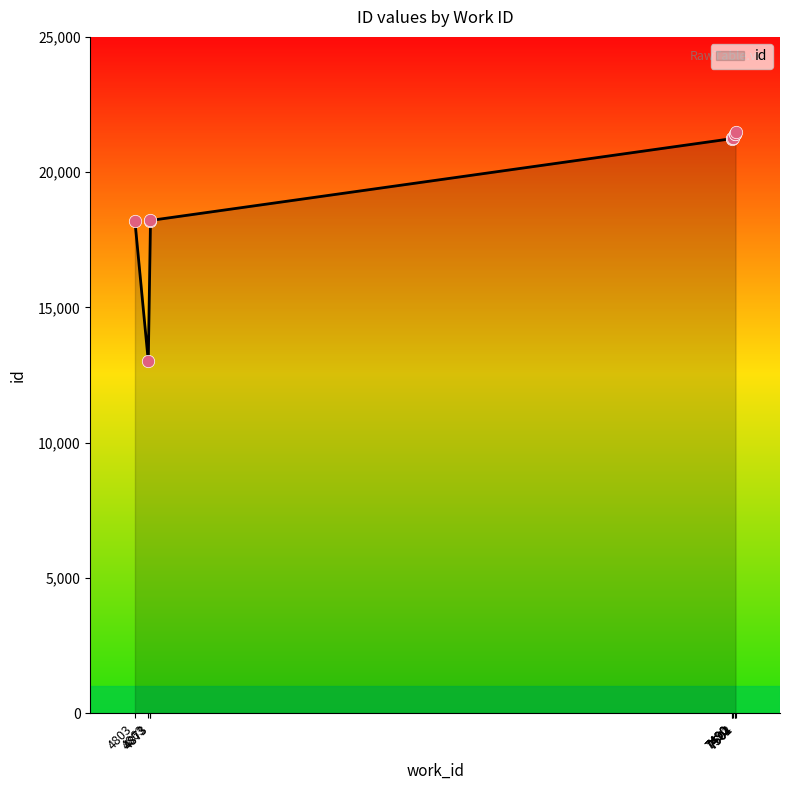

What is the ratio of the value at 4873 to the value at 7504?

0.8